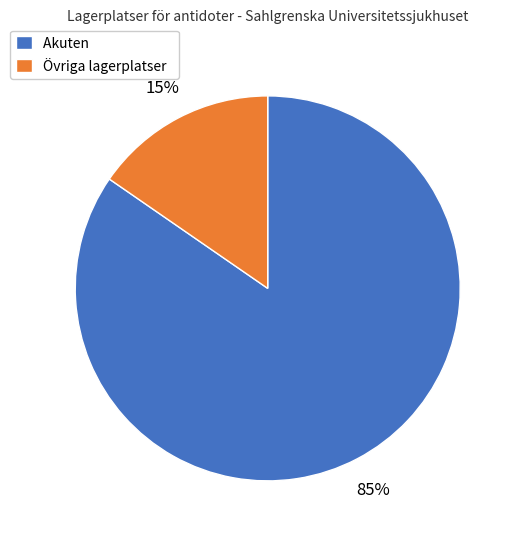

Which slice is the smallest?

Övriga lagerplatser